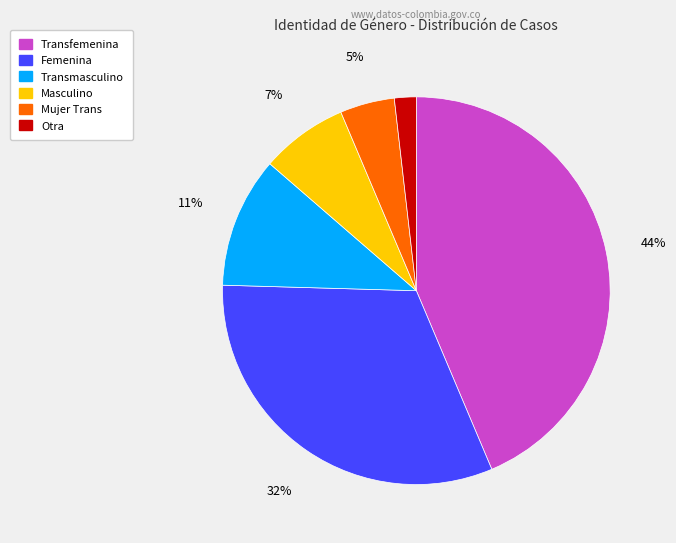

Do Femenina and Masculino together represent more than half of the pie?

No